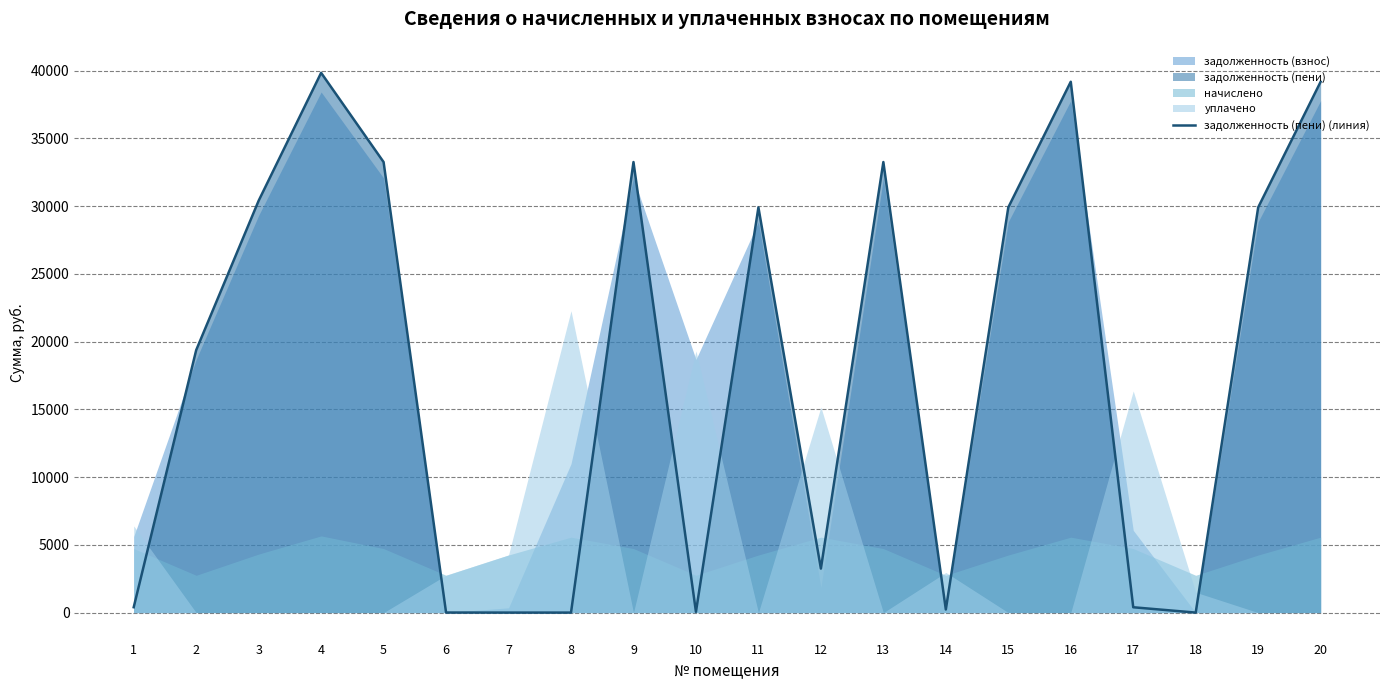

What is the difference between the maximum and second lowest values?

39848.6